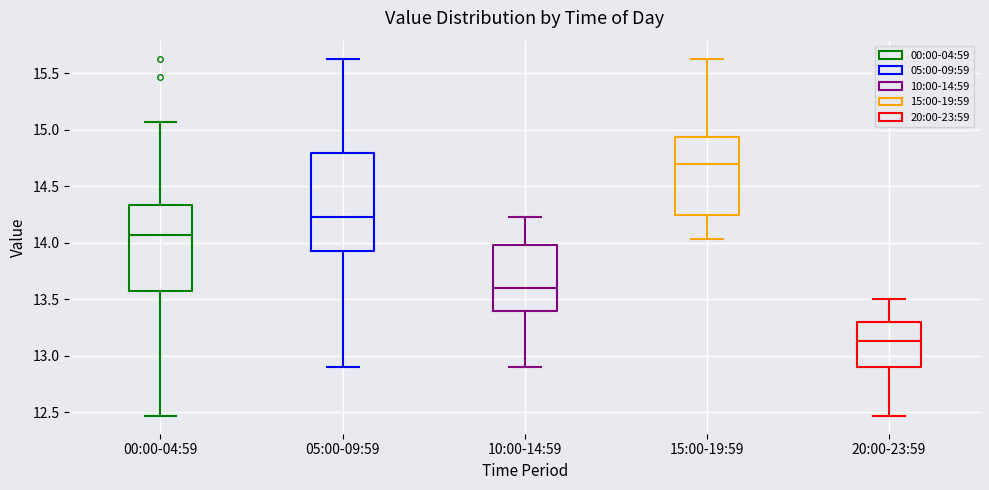

Reading left to right, read every box against the y-axis: the position of its median line, the range the box covers, and the ends of its whiskers. The values are not printed on the chart, so give them approximately, as read against the axis.

00:00-04:59: median 14.05, box 13.60 to 14.35, whiskers 12.45 to 15.05
05:00-09:59: median 14.25, box 13.95 to 14.80, whiskers 12.90 to 15.65
10:00-14:59: median 13.60, box 13.40 to 14.00, whiskers 12.90 to 14.25
15:00-19:59: median 14.70, box 14.25 to 14.95, whiskers 14.05 to 15.65
20:00-23:59: median 13.15, box 12.90 to 13.30, whiskers 12.45 to 13.50